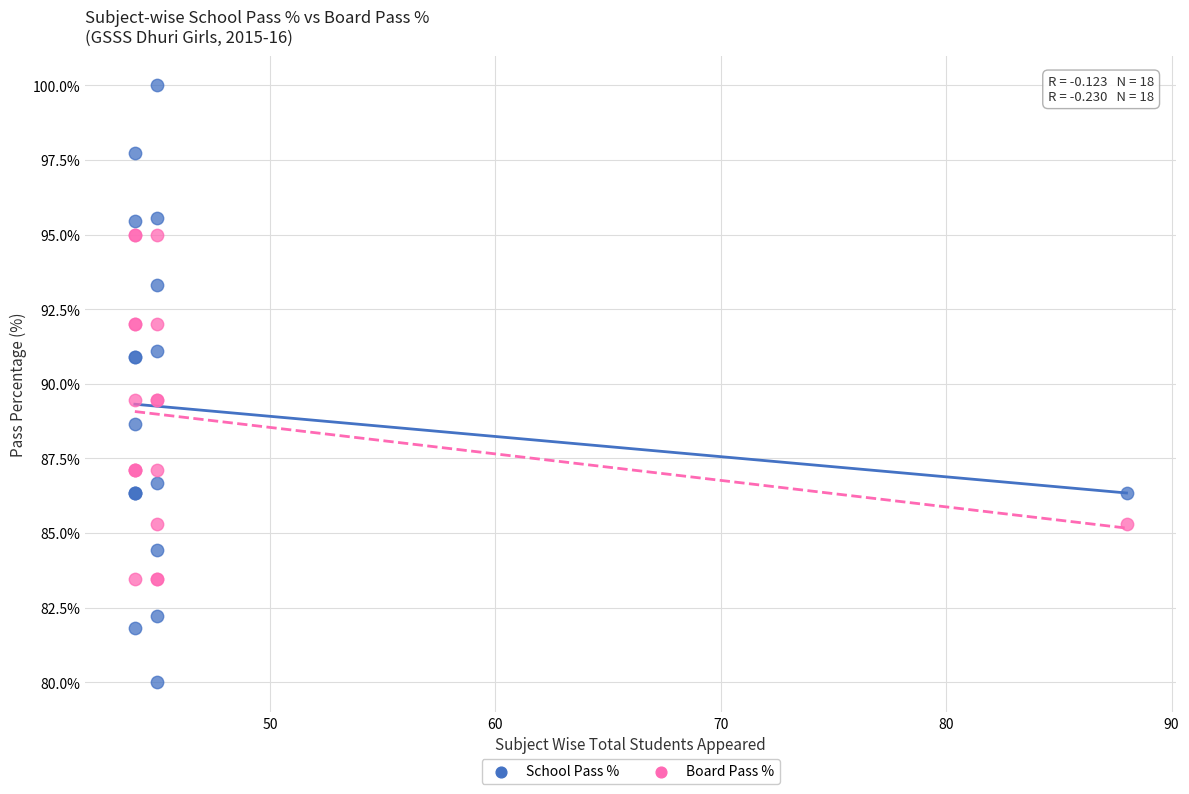

Which series reaches the maximum Y coordinate?

School Pass %